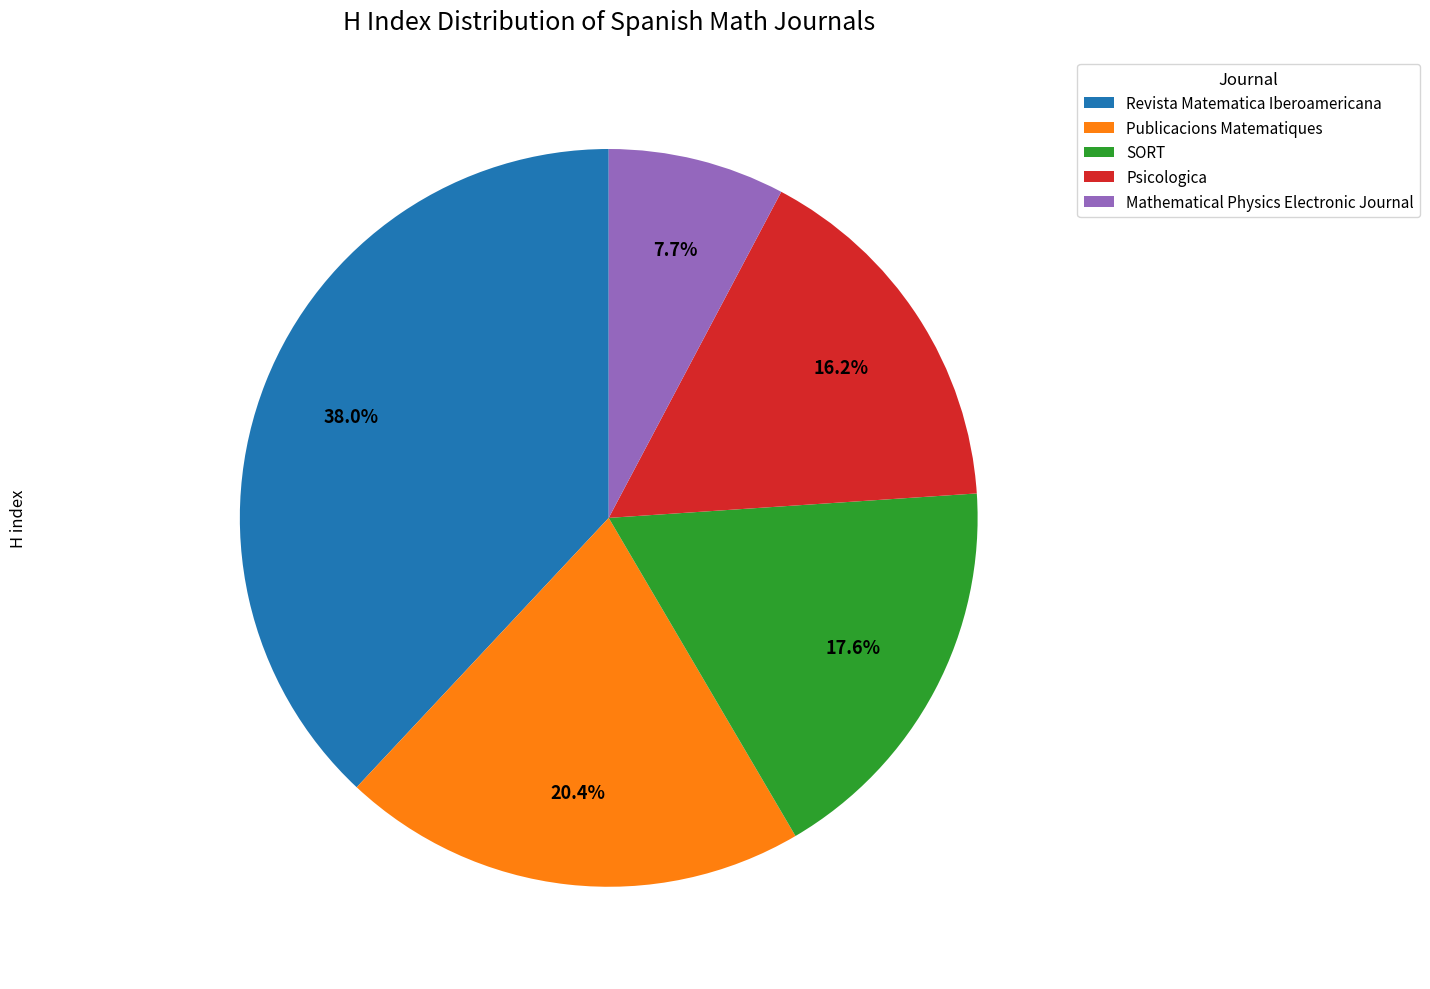

What percentage is the Revista Matematica Iberoamericana slice, to the nearest percent?

38%